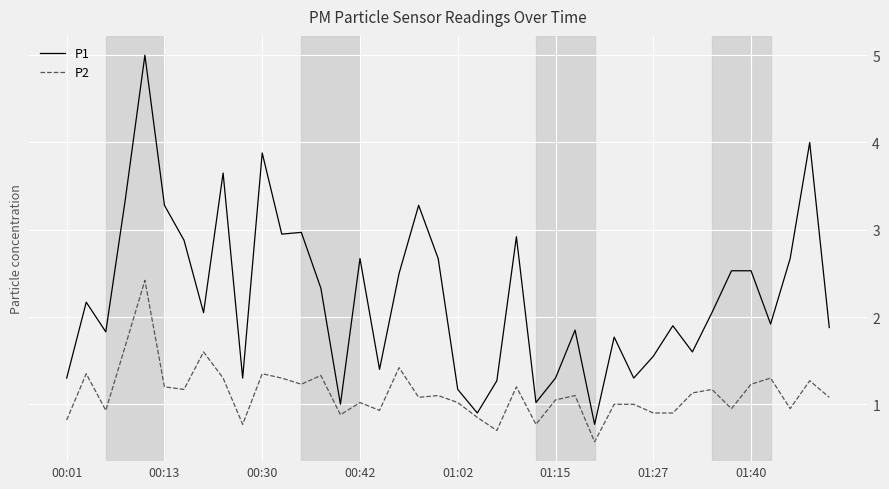

Which series has the largest total across all categories?

P1